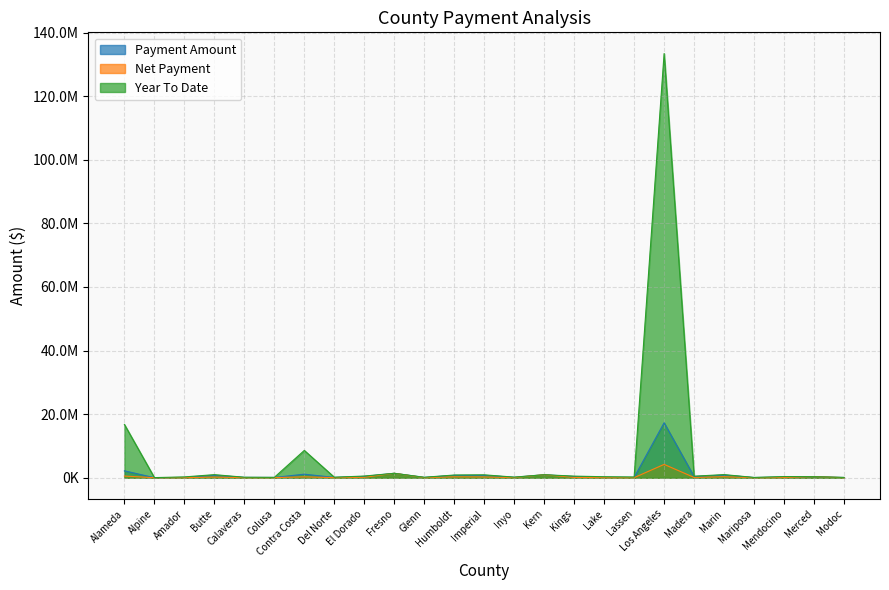

How many distinct data groups are displayed?

3